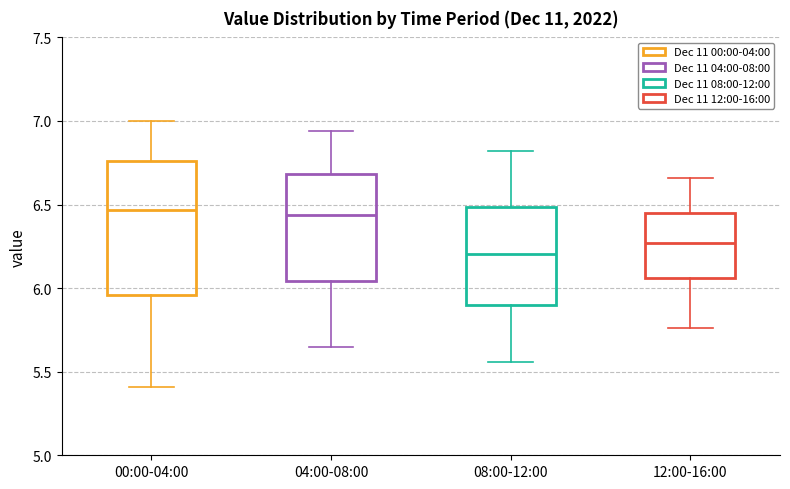

Reading left to right, read every box against the y-axis: the position of its median line, the range the box covers, and the ends of its whiskers. The values are not printed on the chart, so give them approximately, as read against the axis.

00:00-04:00: median 6.45, box 5.95 to 6.75, whiskers 5.40 to 7.00
04:00-08:00: median 6.45, box 6.05 to 6.70, whiskers 5.65 to 6.95
08:00-12:00: median 6.20, box 5.90 to 6.50, whiskers 5.55 to 6.80
12:00-16:00: median 6.25, box 6.05 to 6.45, whiskers 5.75 to 6.65